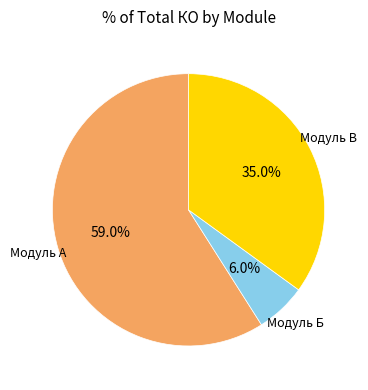

How many slices are in this pie chart?

3